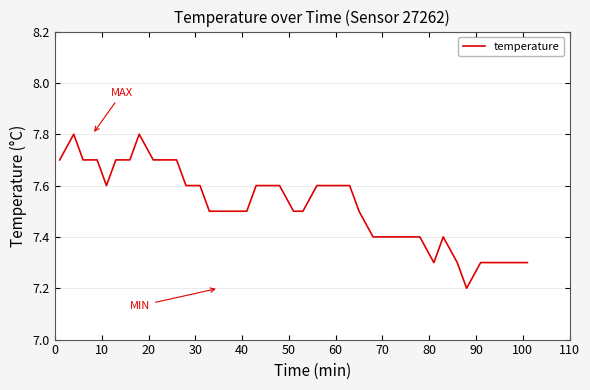

What is the difference between the maximum and minimum values?

0.6